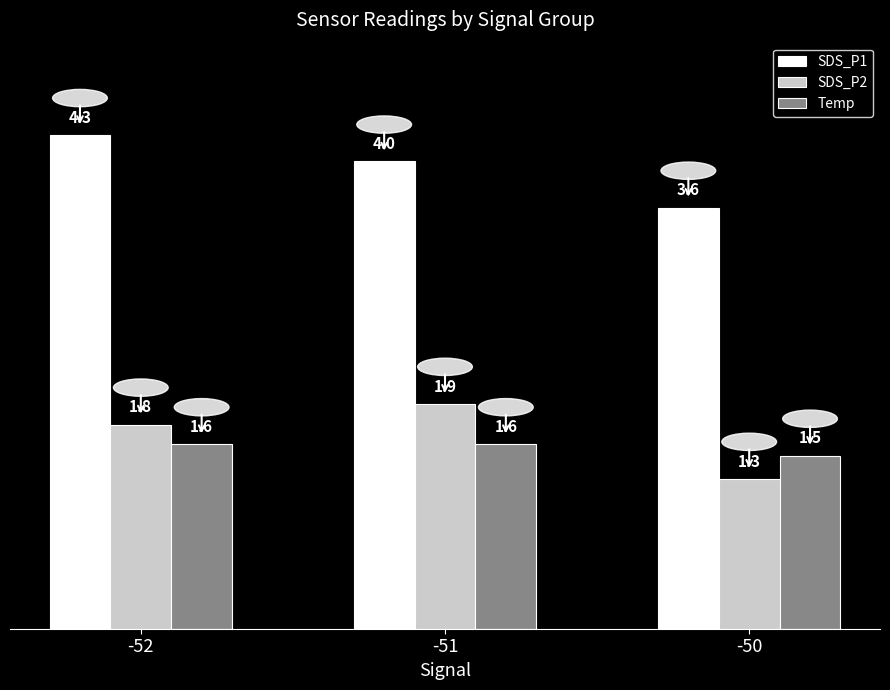

Between -52 and -50, which series saw the biggest shift?

SDS_P1